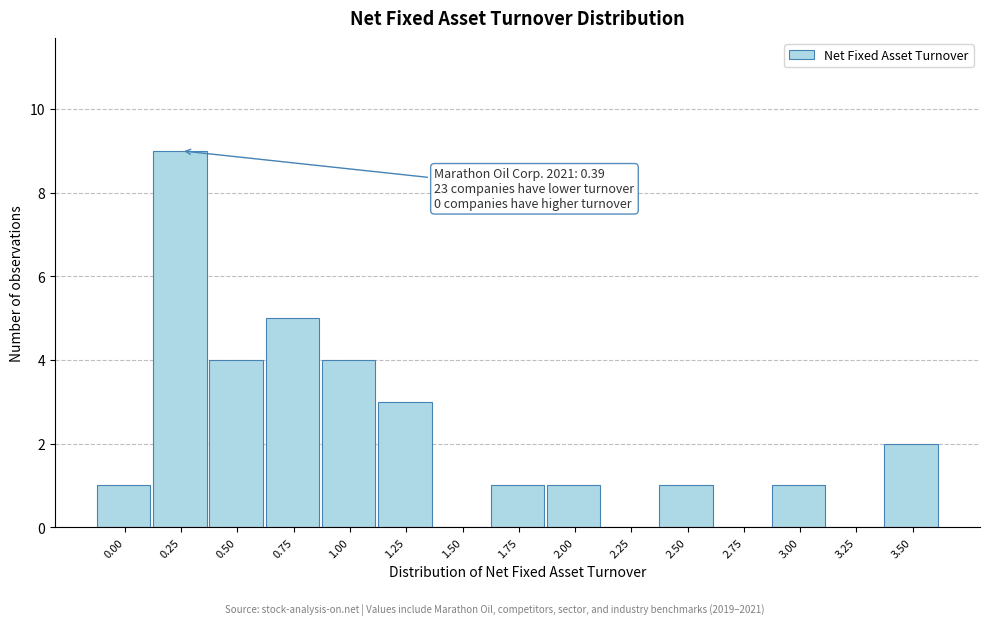

Reading right to left, list all the values displayed in this chart.

3.50=2	3.25=0	3.00=1	2.75=0	2.50=1	2.25=0	2.00=1	1.75=1	1.50=0	1.25=3	1.00=4	0.75=5	0.50=4	0.25=9	0.00=1